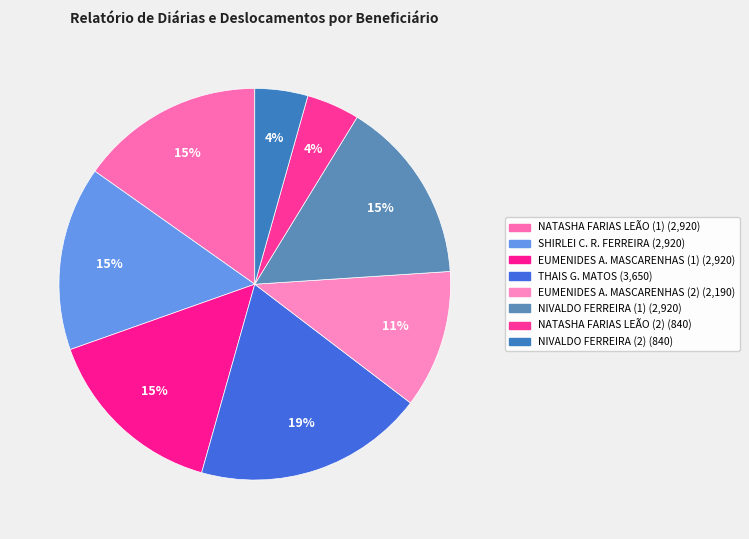

How many slices are in this pie chart?

8